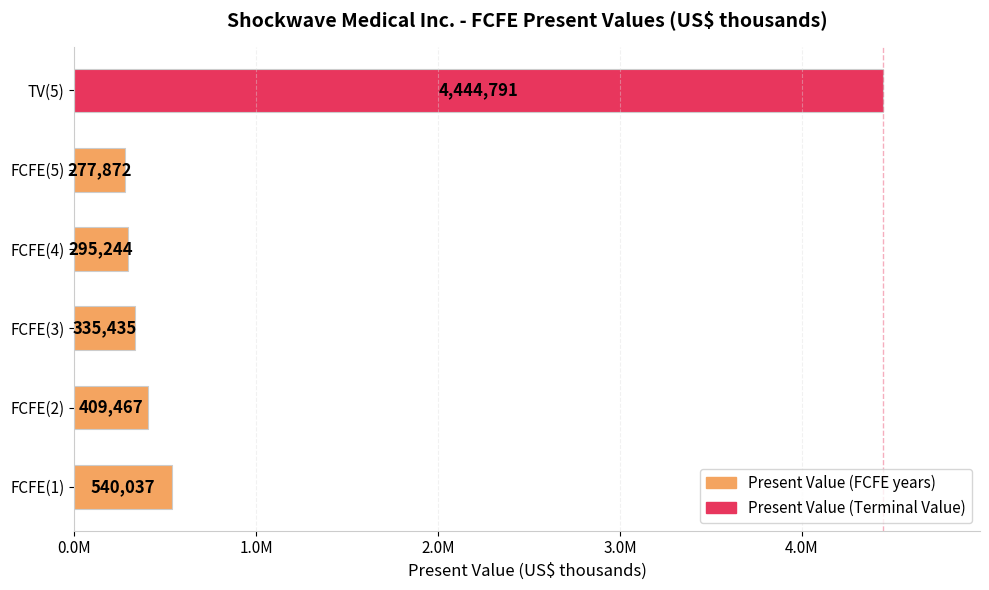

What is the difference between the second highest and minimum values?

262165